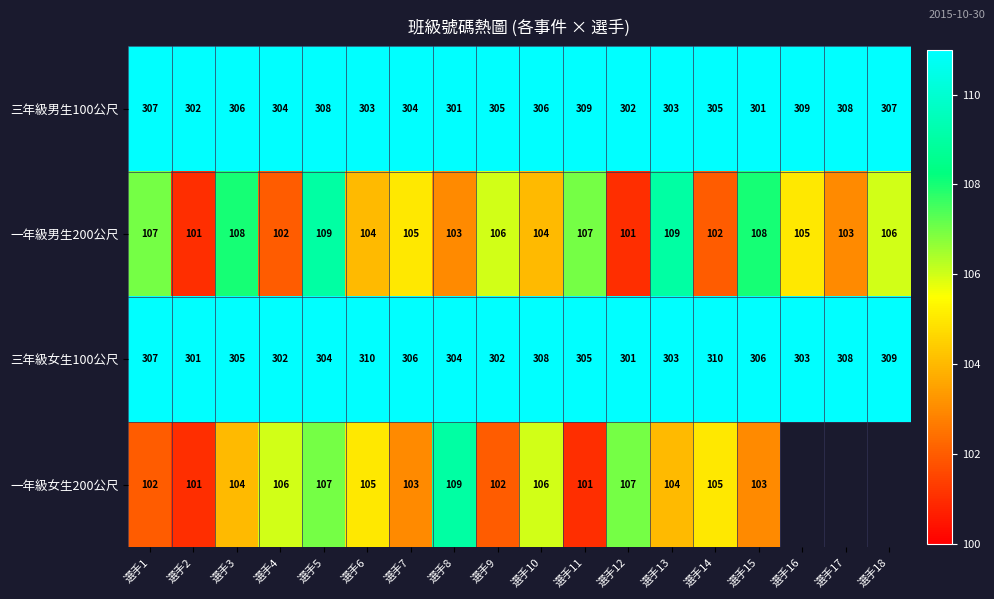

Which series changed the most between 選手2 and 選手13?

一年級男生200公尺